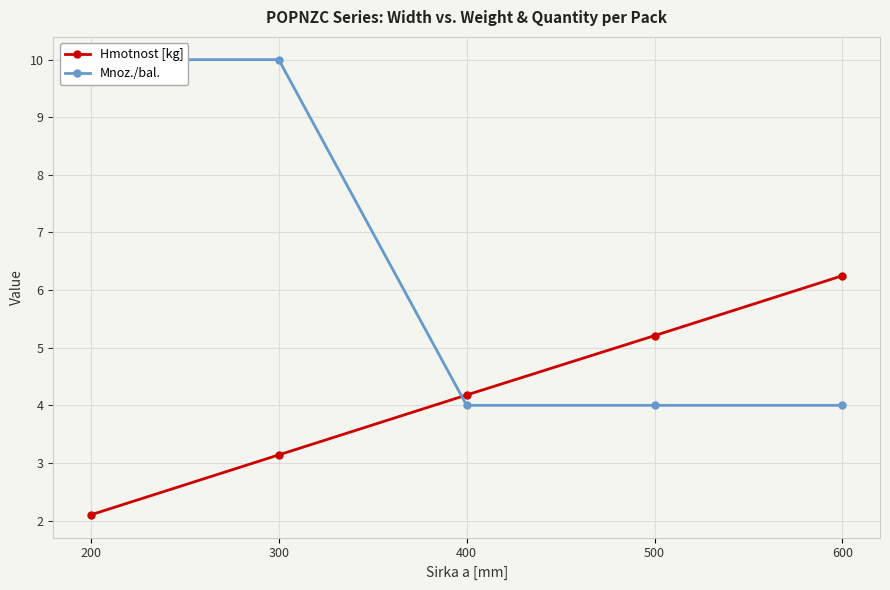

Reading right to left, extract all data points from this chart.

Hmotnost [kg]: 600=6.2	500=5.2	400=4.2	300=3.1	200=2.1
Mnoz./bal.: 600=4.0	500=4.0	400=4.0	300=10.0	200=10.0